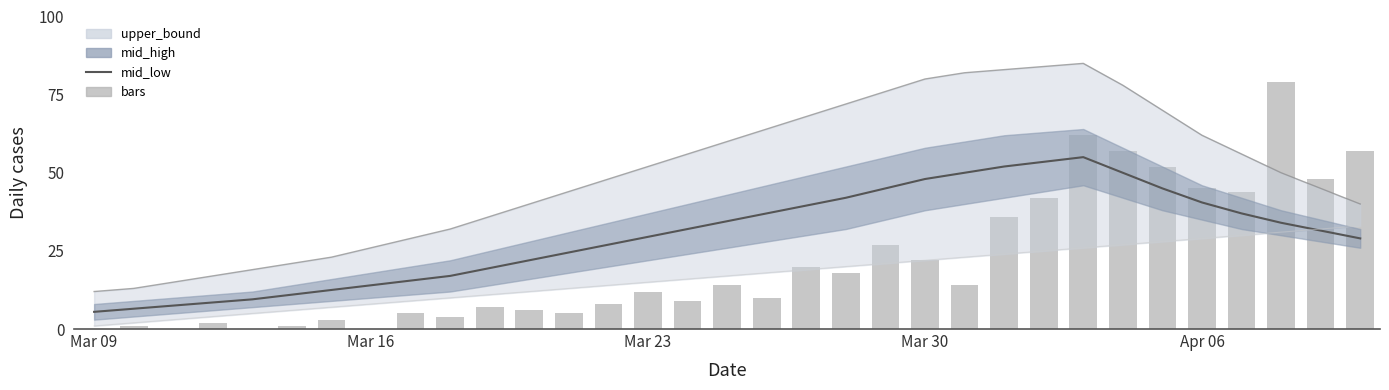

The value of bars at 26 is 57.0. True or false?

True